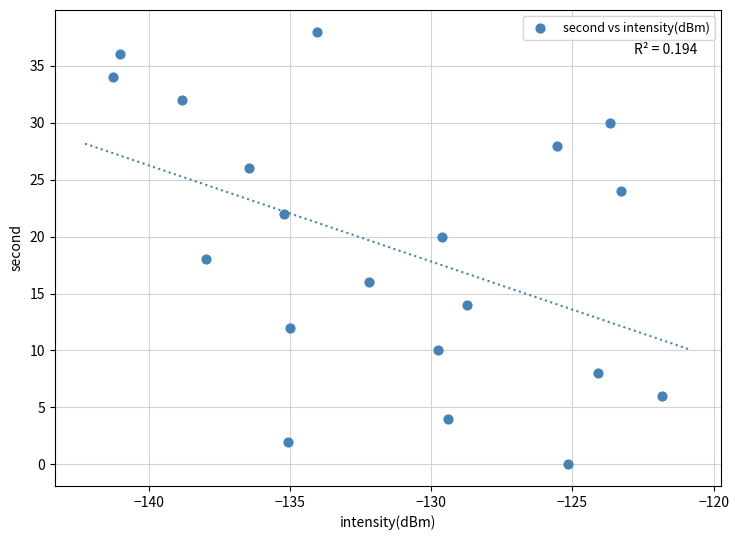

What is the range of Y values (max minus min)?

38